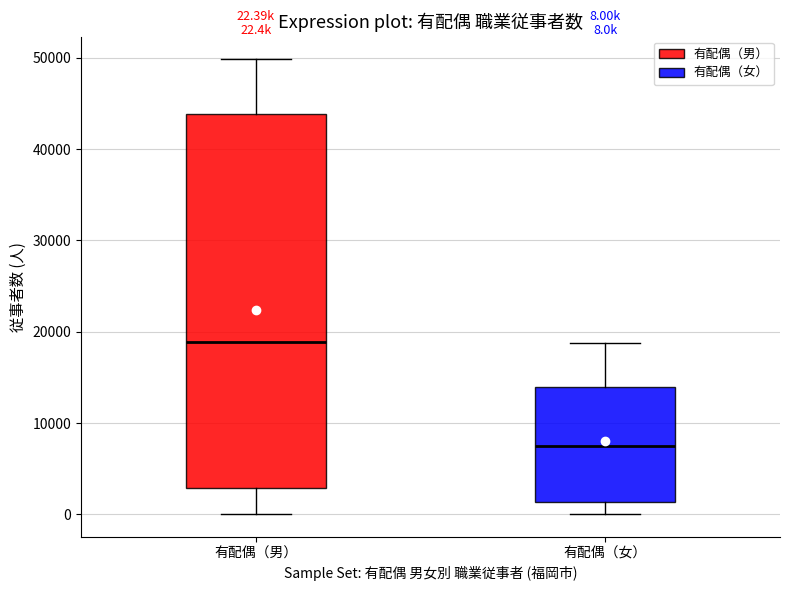

Which box's median line is the lowest?

有配偶（女）